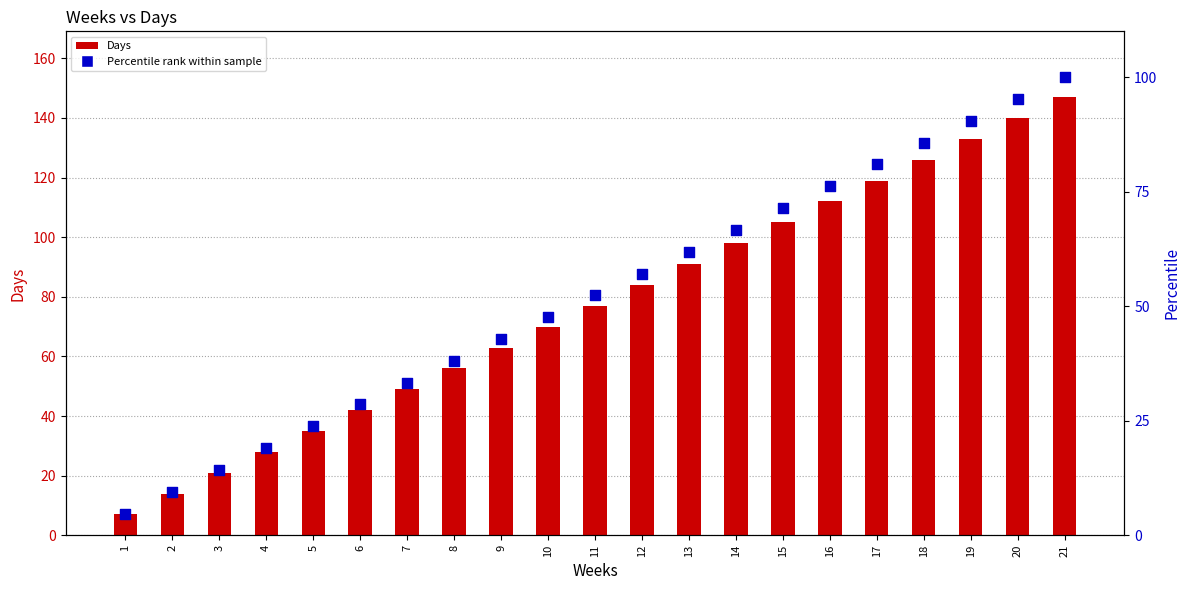

Which series has the widest spread of Y values?

Days